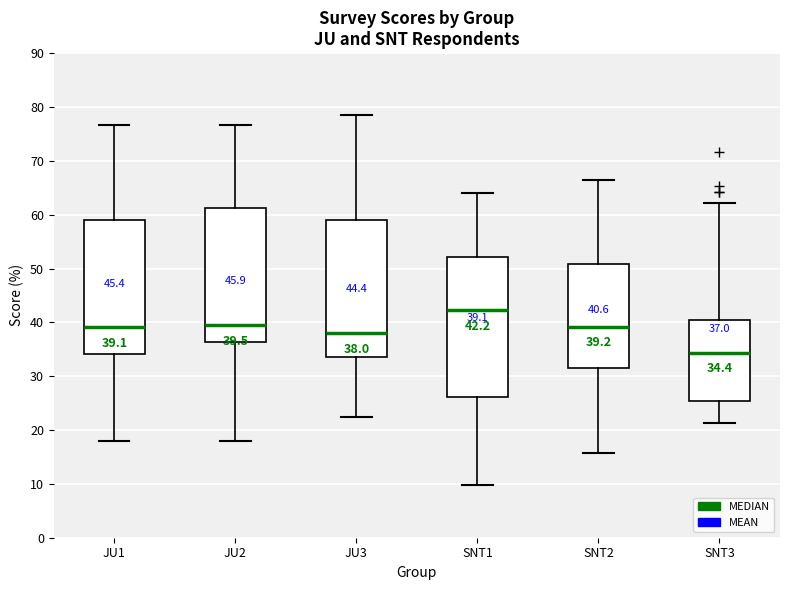

Which box has the highest median line?

SNT1